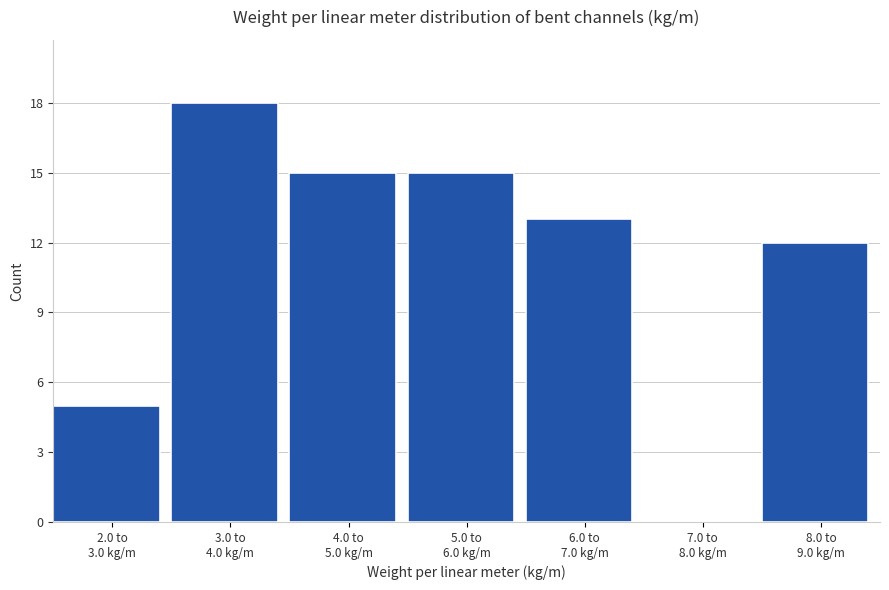

What is the greatest value displayed?

18